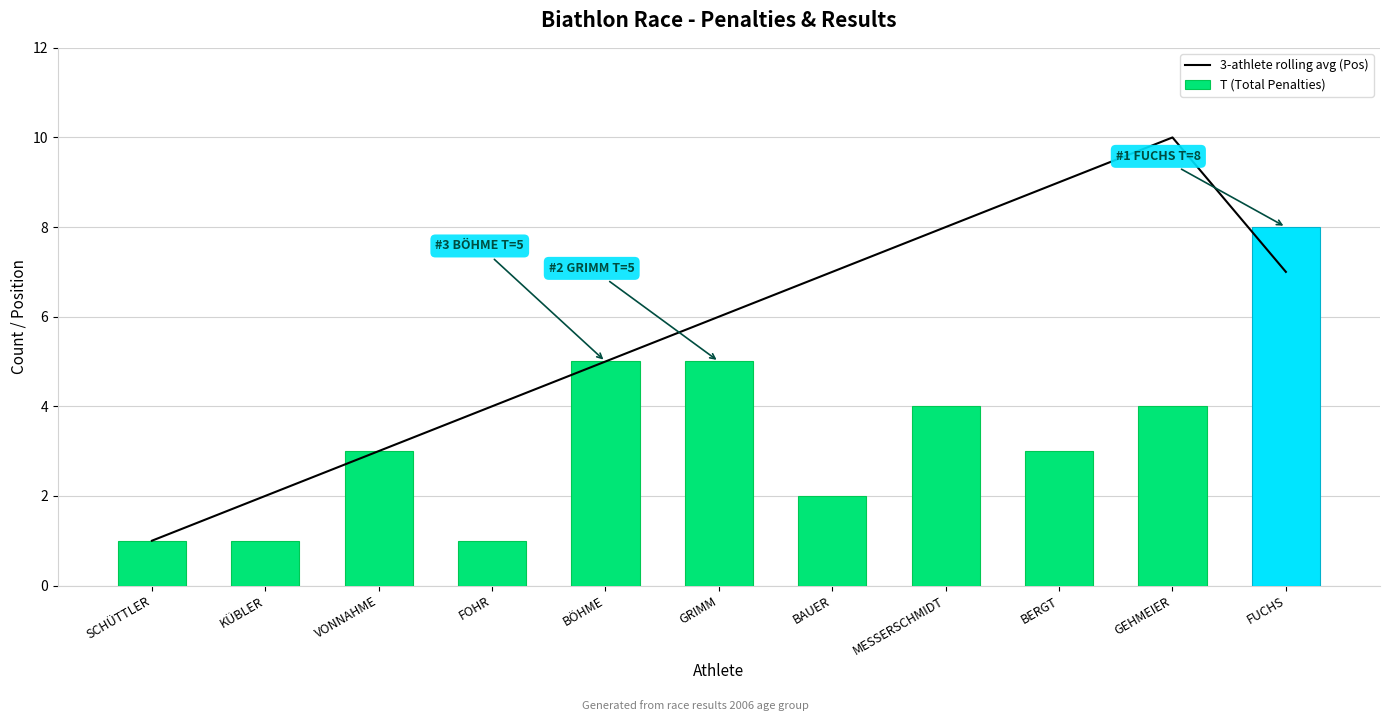

What is the label of the 2nd bar from the left?

KÜBLER